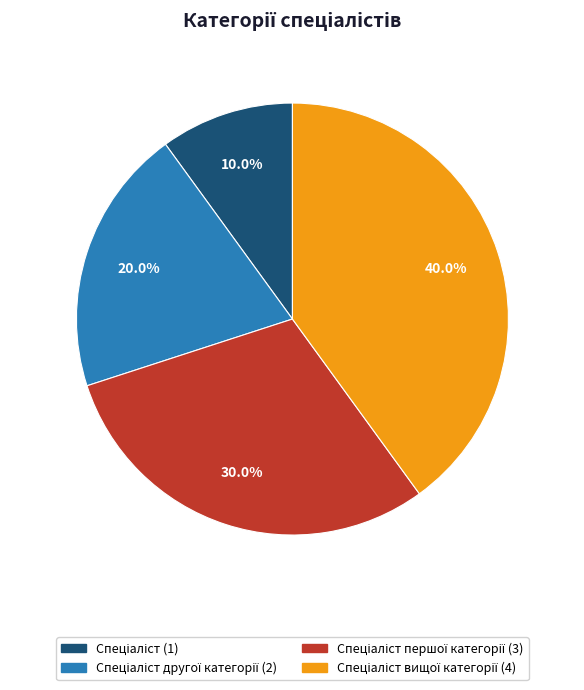

Does any single category account for the majority?

No